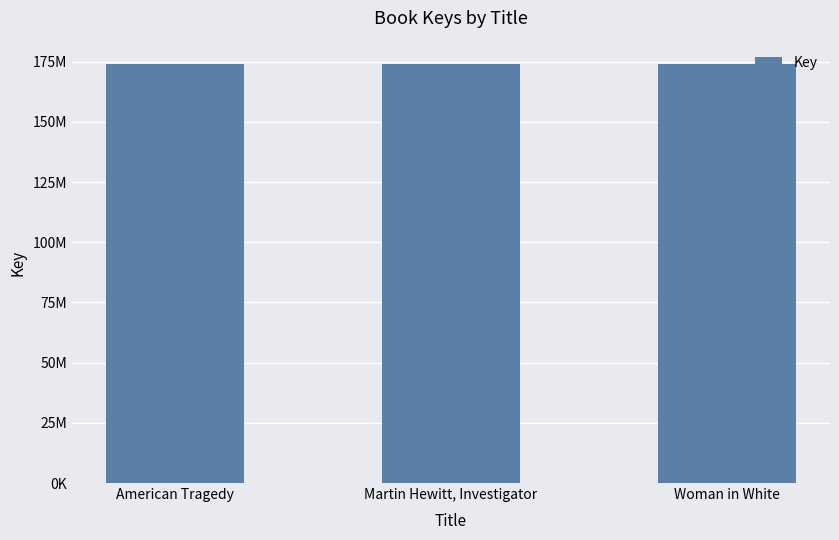

What is the label of the 1st bar from the left?

American Tragedy